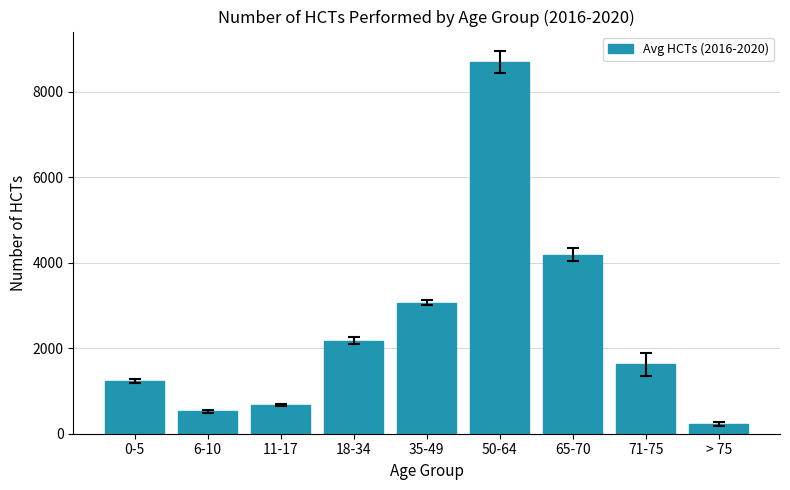

What is the greatest value displayed?

8691.2